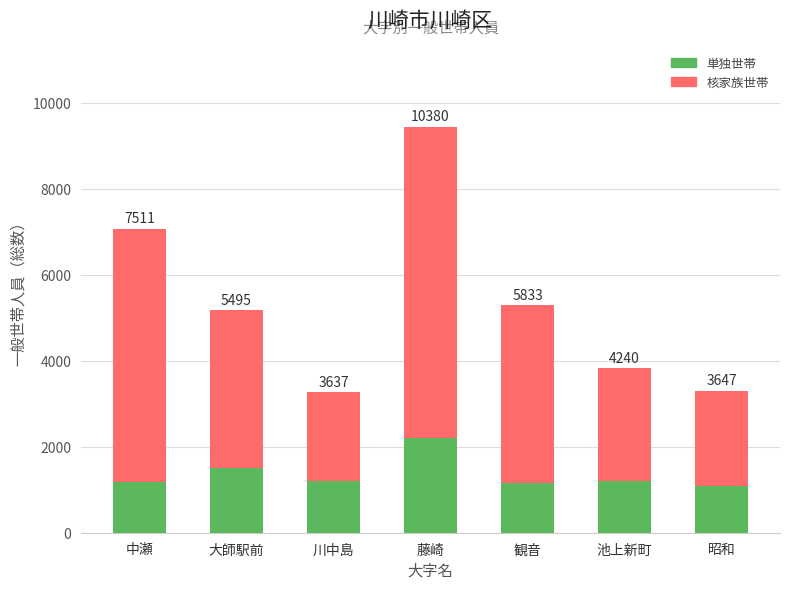

What are all the series names shown in the legend?

単独世帯, 核家族世帯